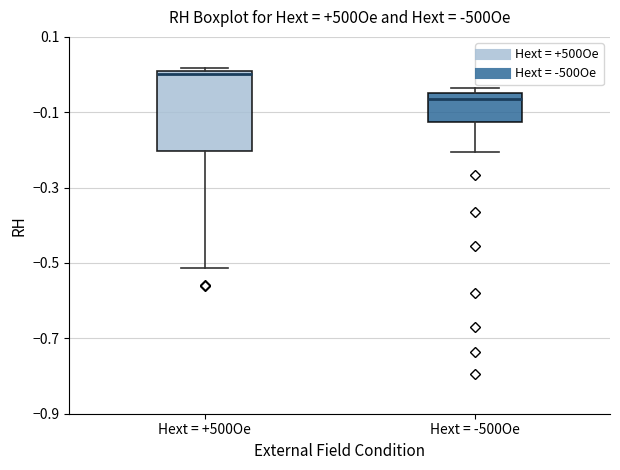

Reading left to right, transcribe this box plot: for each box, give where its median line is, the range the box spans, and where its two whiskers end, as read against the y-axis. The values are not printed on the chart, so give them approximately, as read against the axis.

Hext = +500Oe: median 0.00, box -0.20 to 0.02, whiskers -0.52 to 0.02
Hext = -500Oe: median -0.06, box -0.12 to -0.04, whiskers -0.20 to -0.04 (just above the box's upper edge)